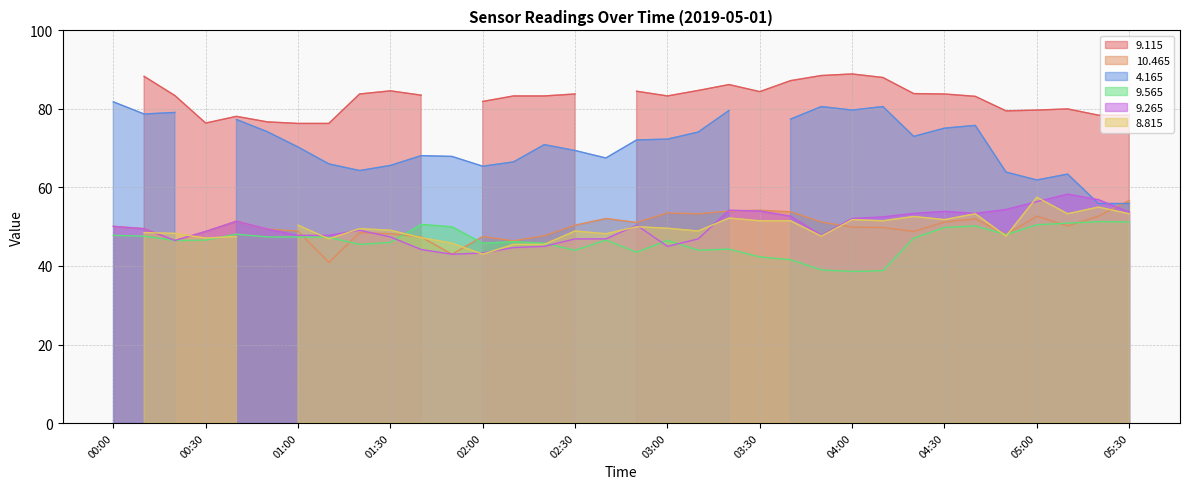

How many interior local valleys does the   9.265 series have?

5